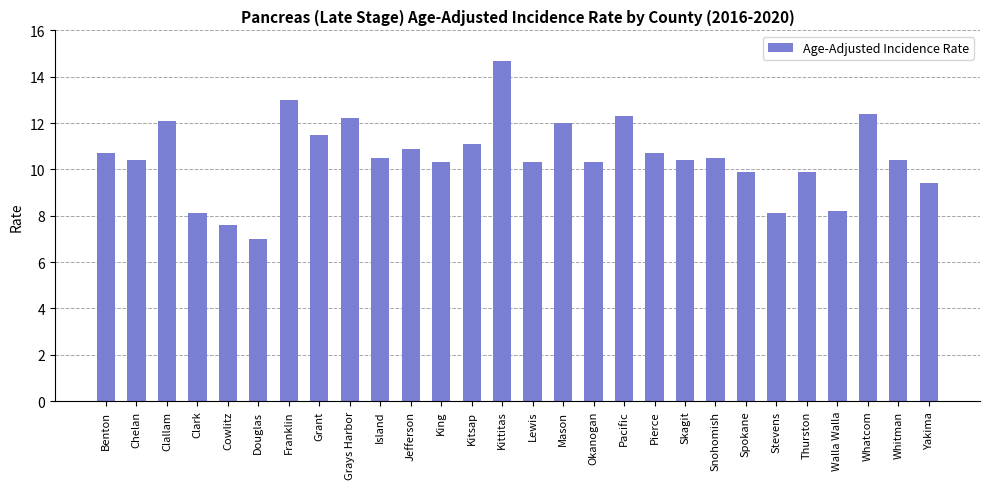

Reading left to right, transcribe all the data shown in this chart.

10.7	10.4	12.1	8.1	7.6	7.0	13.0	11.5	12.2	10.5	10.9	10.3	11.1	14.7	10.3	12.0	10.3	12.3	10.7	10.4	10.5	9.9	8.1	9.9	8.2	12.4	10.4	9.4